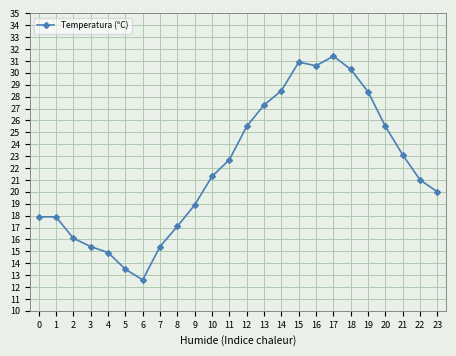

Where is the first local minimum?

6